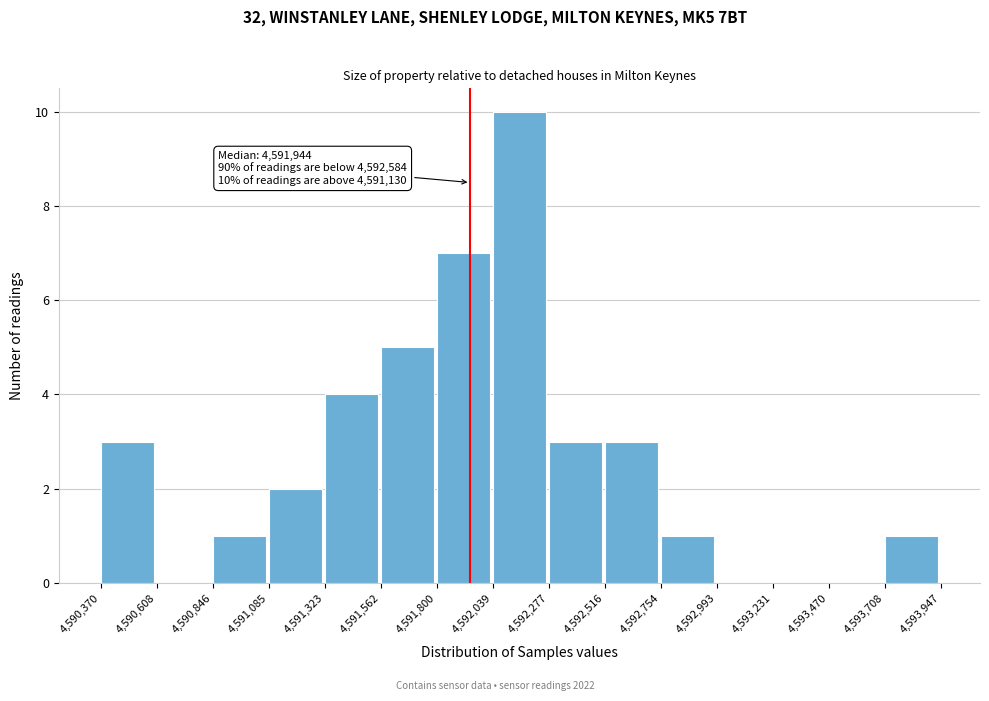

Which range on the x-axis has the tallest bar?

4,592,039 to 4,592,277